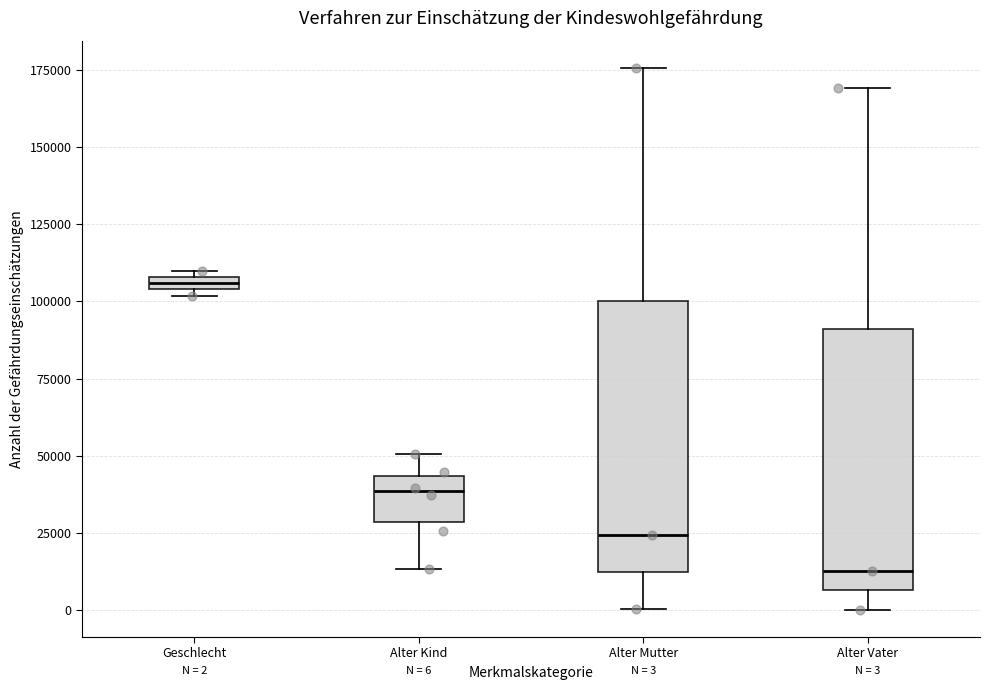

Which box has the highest median line?

Geschlecht